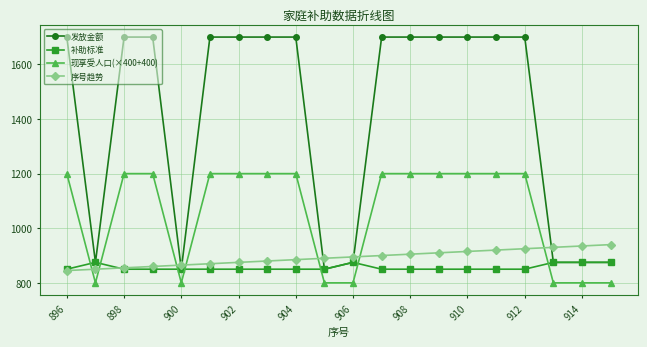

What is the minimum value for 发放金额?

850